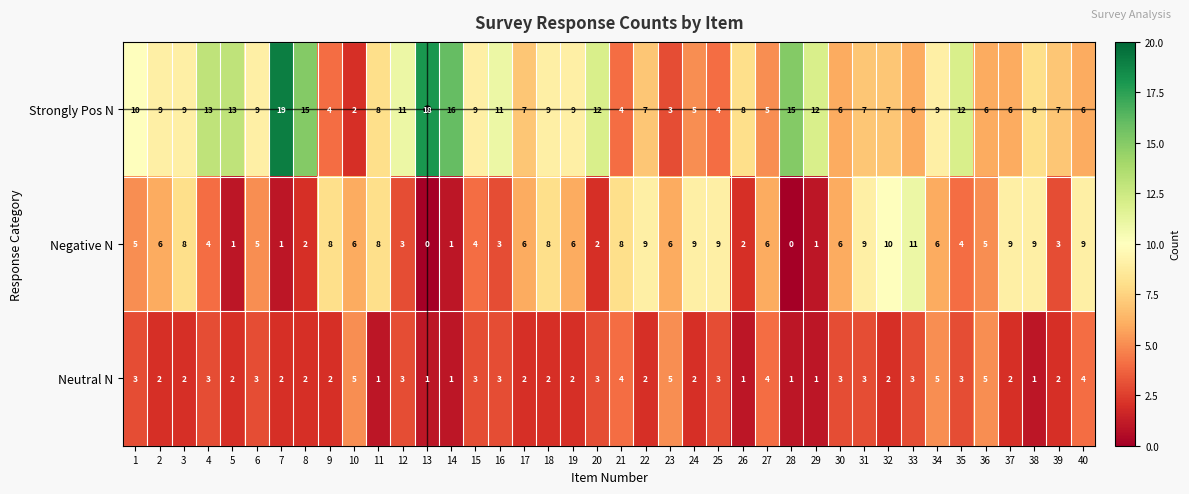

Rank the series at 27 from highest to lowest value.

Negative N, Strongly Pos N, Neutral N